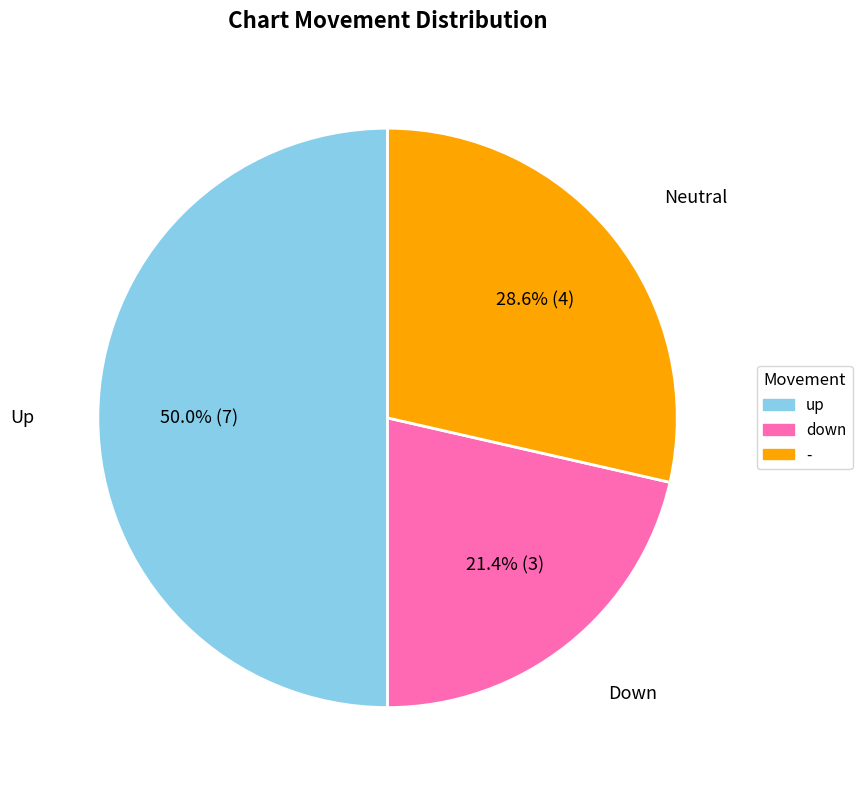

To the nearest percent, what is the difference between the largest and smallest slice percentages?

29%